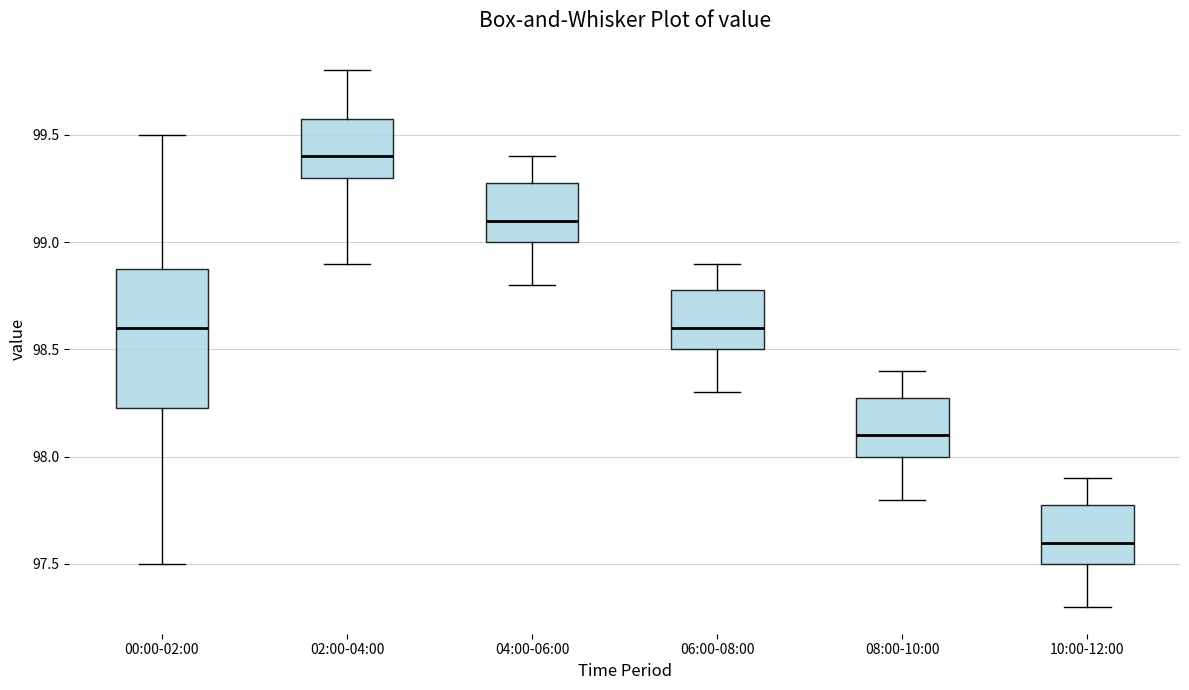

Reading left to right, read every box against the y-axis: the position of its median line, the range the box covers, and the ends of its whiskers. The values are not printed on the chart, so give them approximately, as read against the axis.

00:00-02:00: median 98.60, box 98.25 to 98.90, whiskers 97.50 to 99.50
02:00-04:00: median 99.40, box 99.30 to 99.60, whiskers 98.90 to 99.80
04:00-06:00: median 99.10, box 99.00 to 99.30, whiskers 98.80 to 99.40
06:00-08:00: median 98.60, box 98.50 to 98.80, whiskers 98.30 to 98.90
08:00-10:00: median 98.10, box 98.00 to 98.30, whiskers 97.80 to 98.40
10:00-12:00: median 97.60, box 97.50 to 97.80, whiskers 97.30 to 97.90